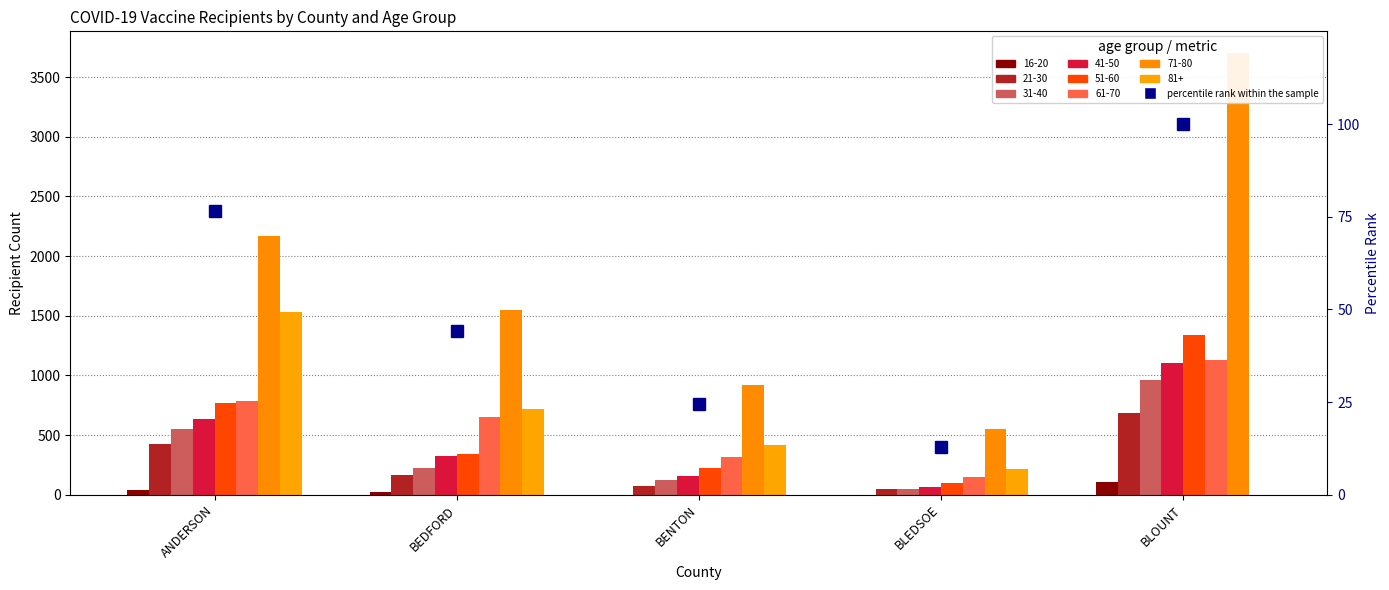

What is the sum of the values at ANDERSON and BEDFORD?

120.8